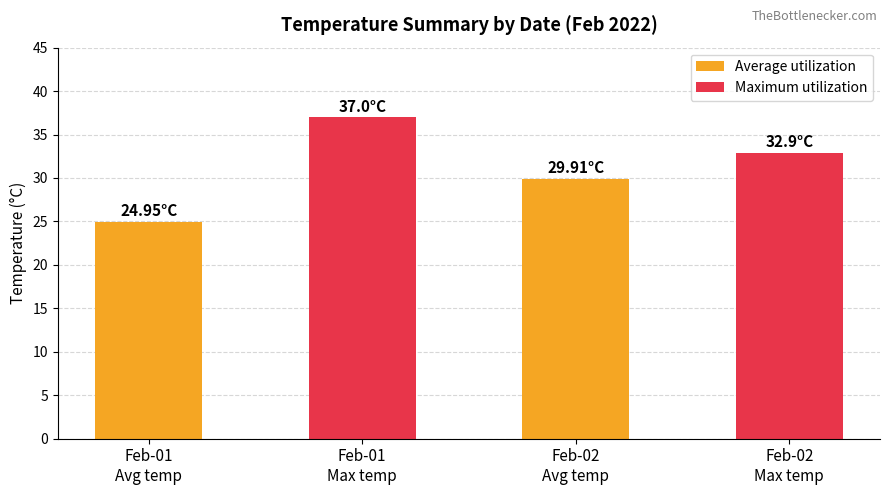

Which series has the largest total across all categories?

Maximum utilization